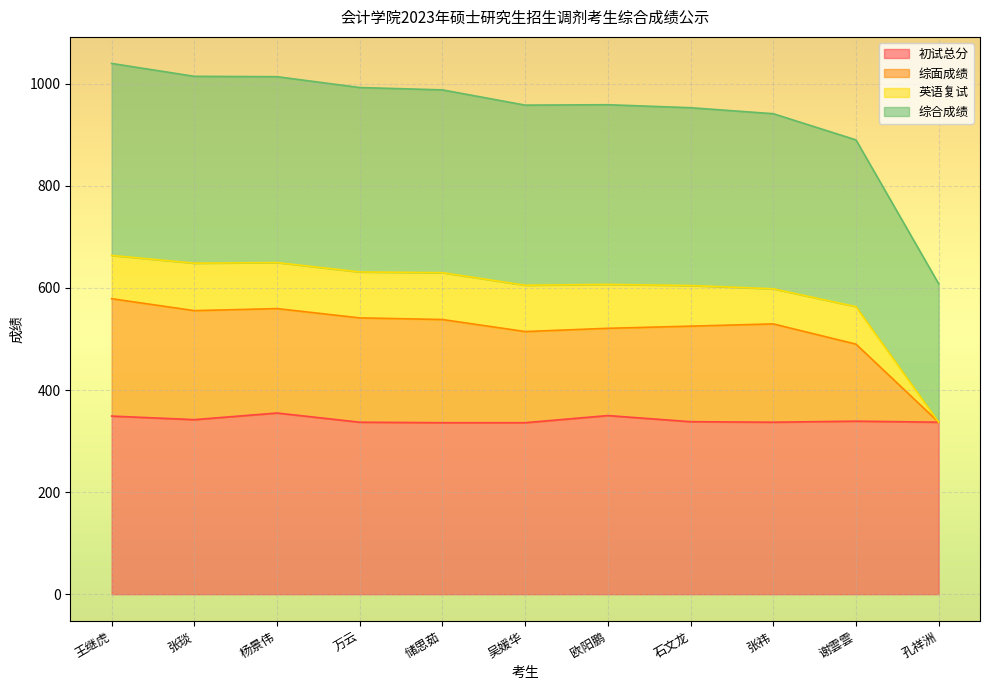

What is the highest value of the 初试总分 series?

355.0